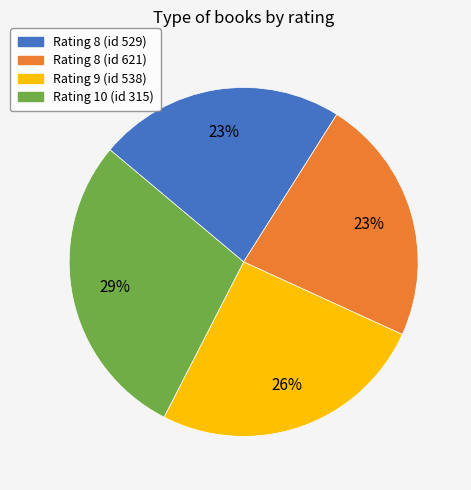

Count the number of slices in the pie.

4